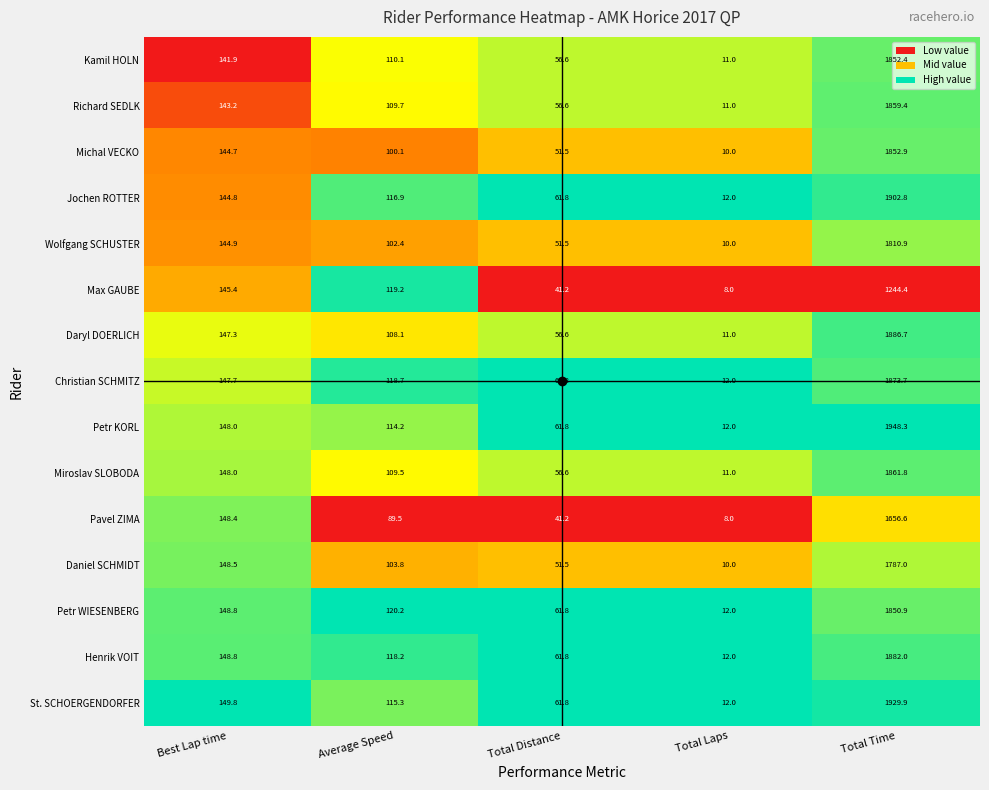

What is the smallest value displayed?

8.0